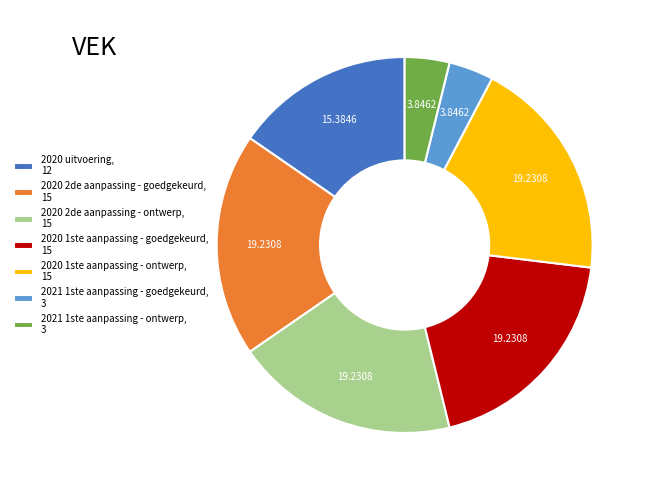

Which has a higher value, 2020 1ste aanpassing - ontwerp, 15 or 2020 uitvoering, 12?

2020 1ste aanpassing - ontwerp, 15